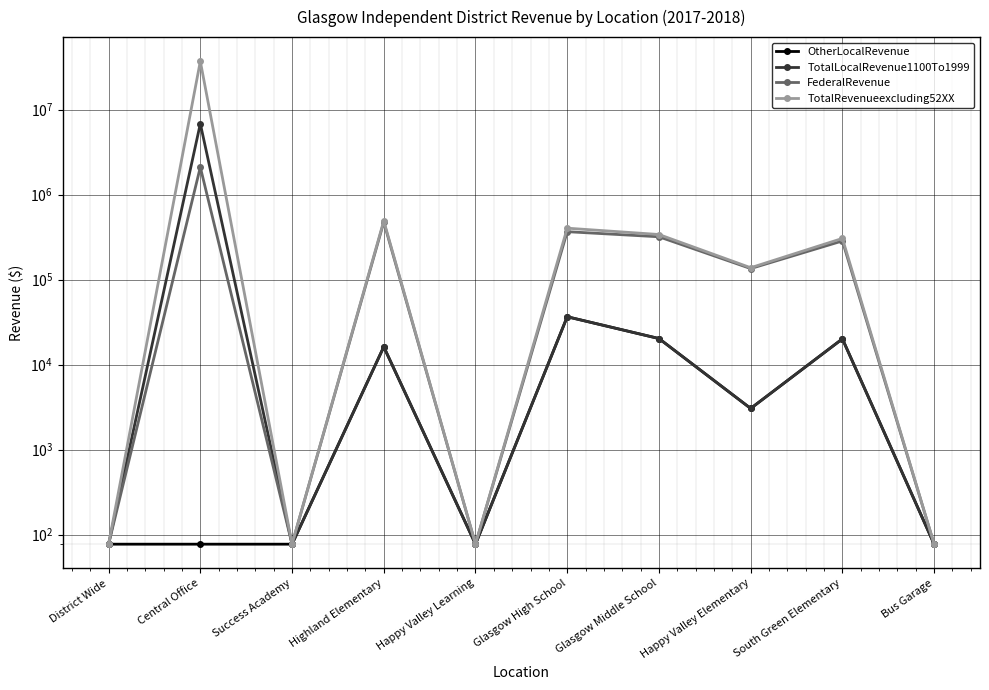

Is the value of OtherLocalRevenue at District Wide greater than the value of FederalRevenue at Glasgow High School?

No